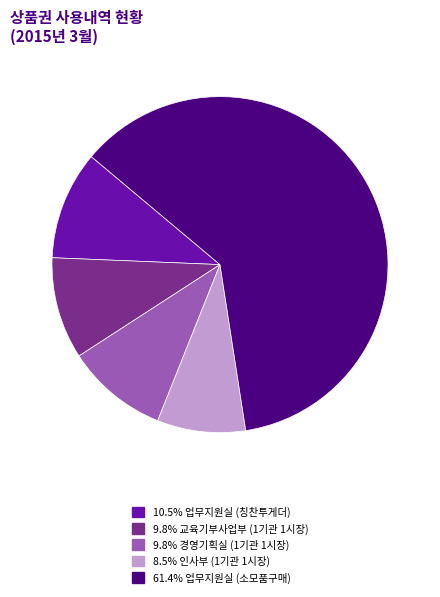

Does any single category account for the majority?

Yes